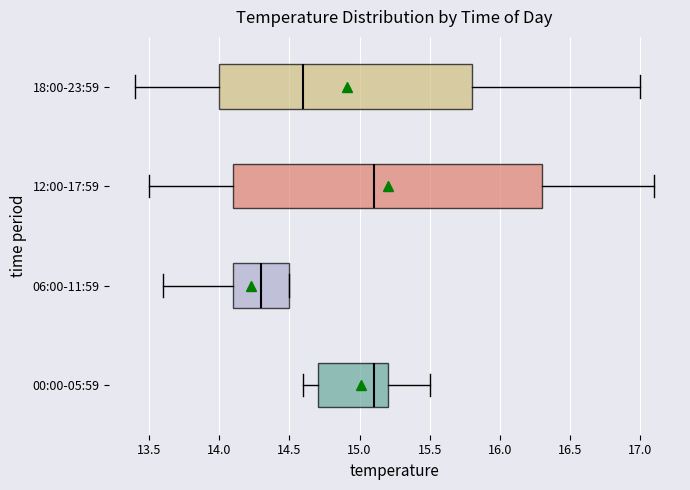

Which box has the furthest to the left median line?

06:00-11:59